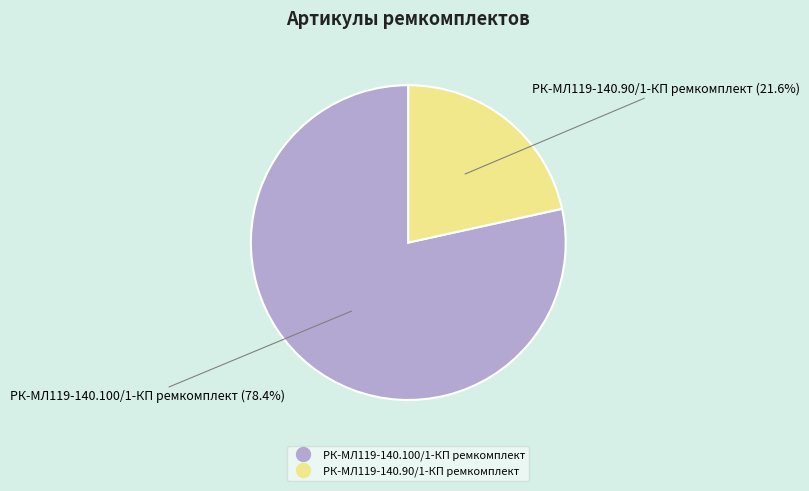

Is there a majority slice in this chart?

Yes